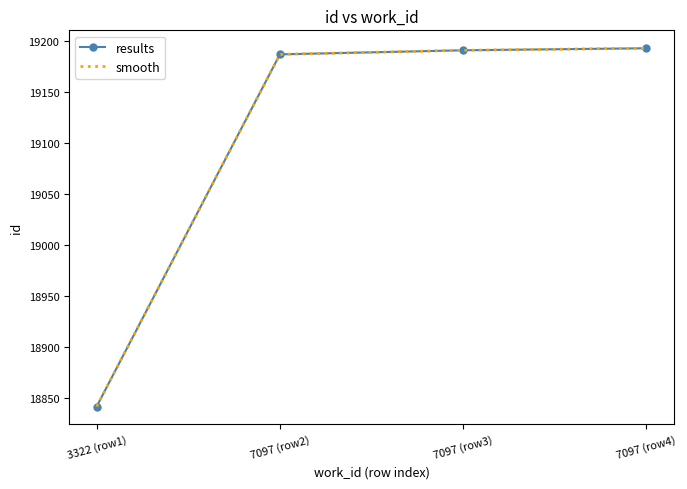

At 7097 (row4), list the series in order from largest to smallest.

results, smooth